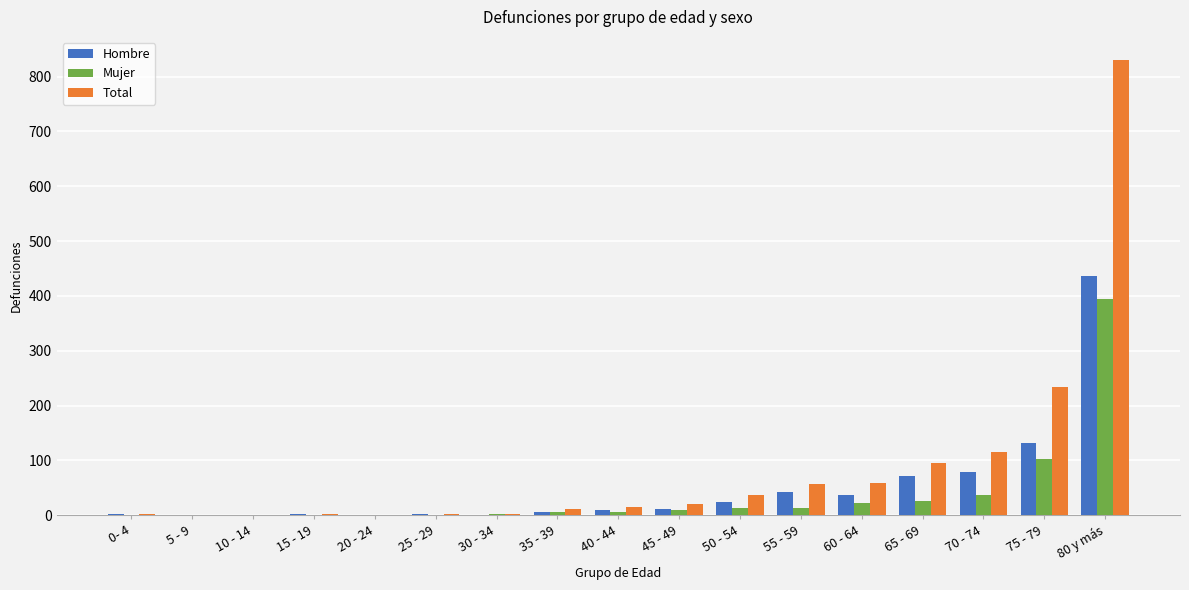

Where is Total nearest to the value 415?

75 - 79